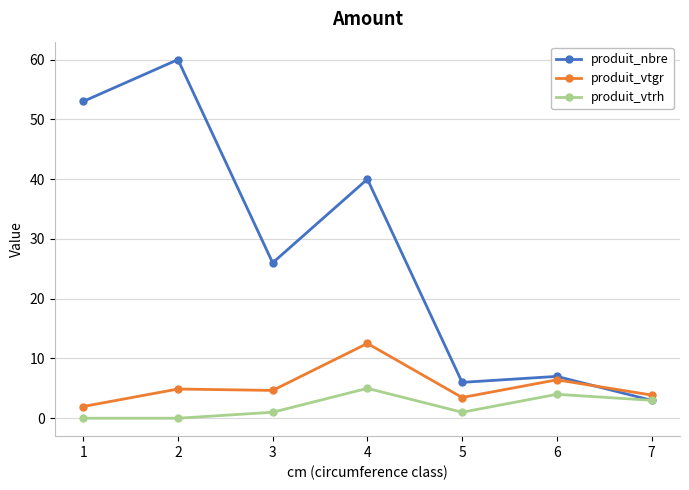

Rank the series by their maximum value, from highest to lowest.

produit_nbre, produit_vtgr, produit_vtrh